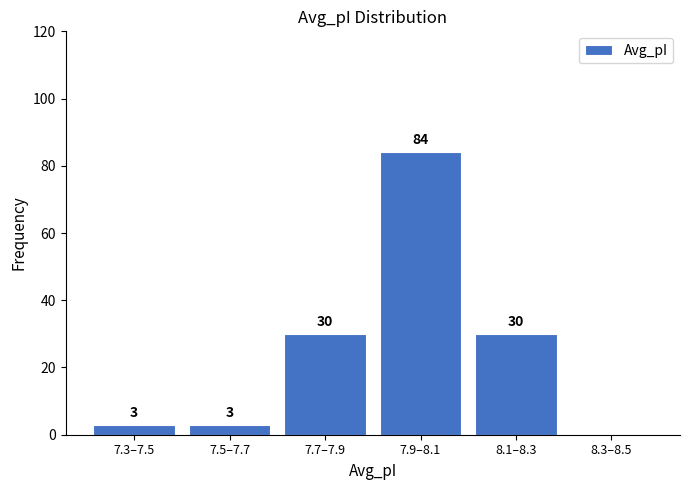

Reading right to left, transcribe all the data shown in this chart.

8.3–8.5=0	8.1–8.3=30	7.9–8.1=84	7.7–7.9=30	7.5–7.7=3	7.3–7.5=3